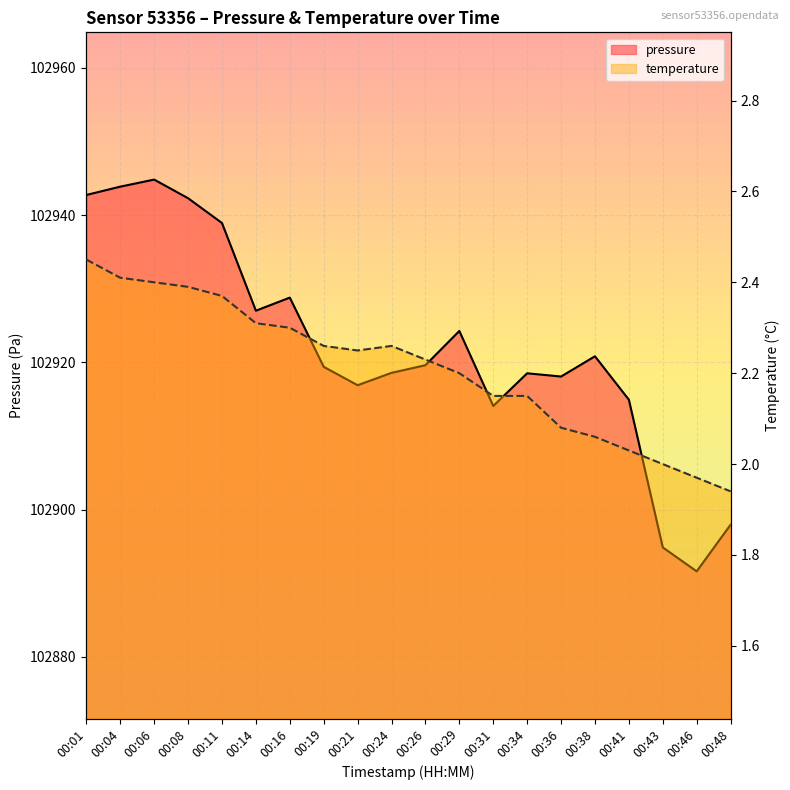

Is it true that pressure equals 102918.1 at 00:36?

True